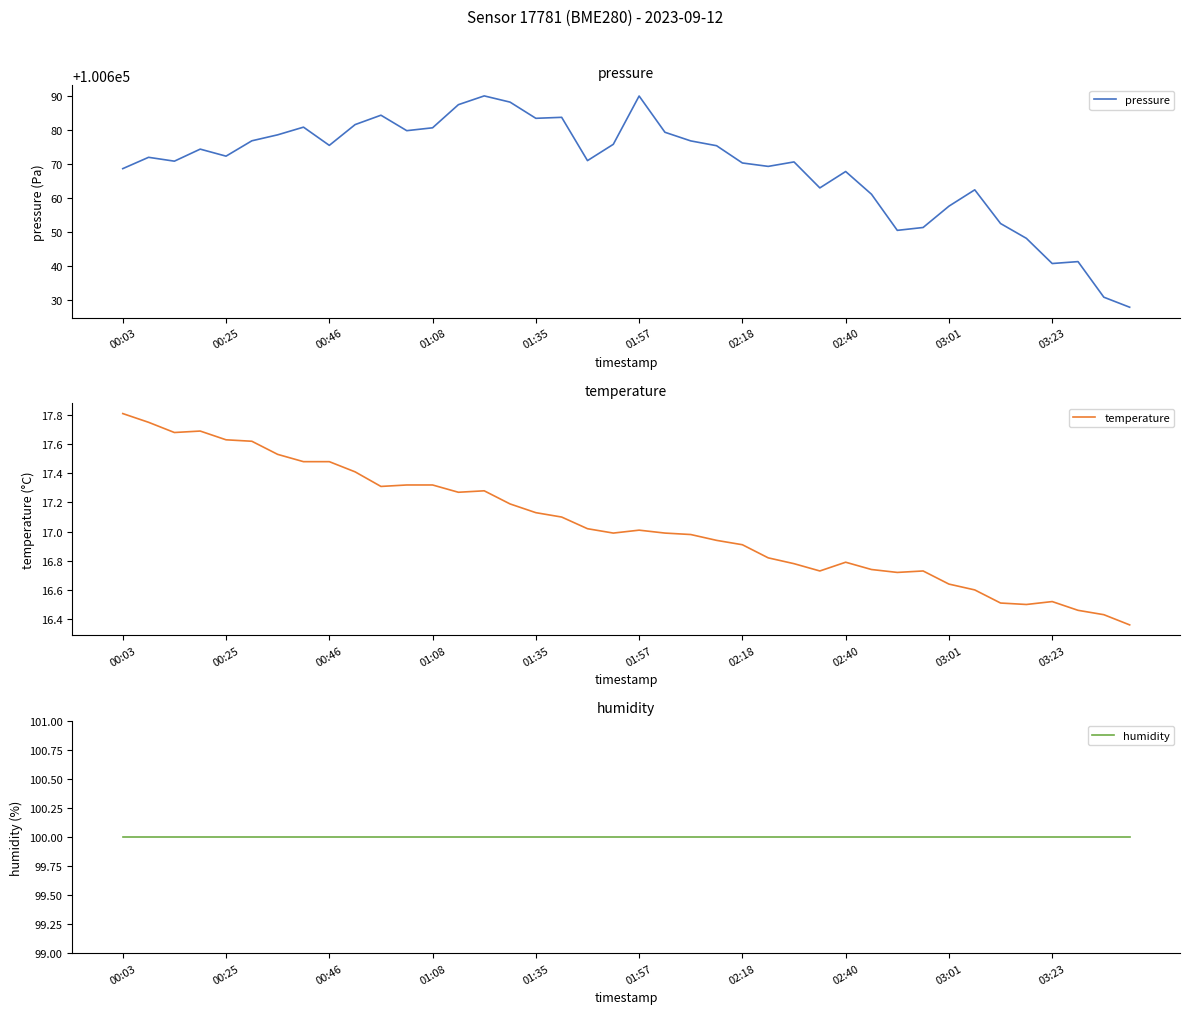

What is the sum of all temperature values?

682.2